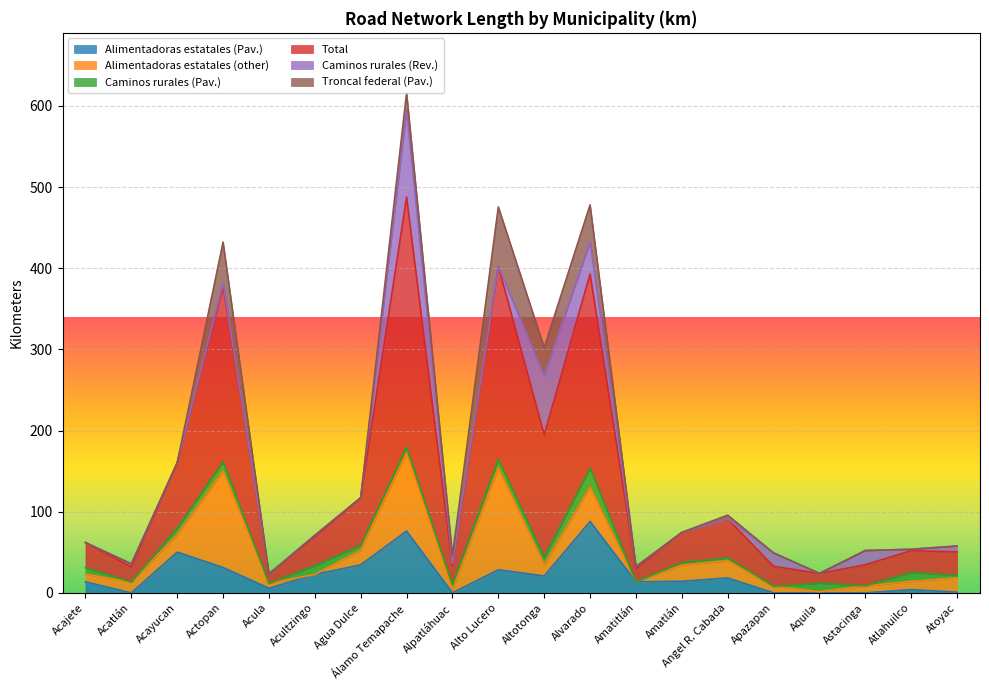

Is the value of Alimentadoras estatales (other) at Atlahuilco greater than the value of Troncal federal (Pav.) at Acula?

Yes